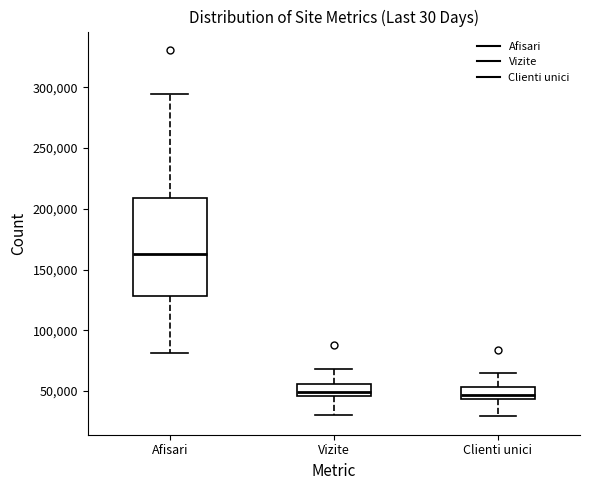

Which box is the tallest, from its lower edge to its upper edge?

Afisari